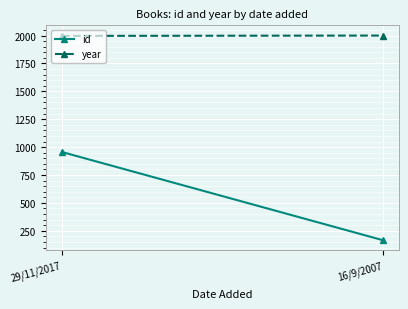

Reading left to right, transcribe all the data shown in this chart.

id: 29/11/2017=956	16/9/2007=166
year: 29/11/2017=1997	16/9/2007=2000